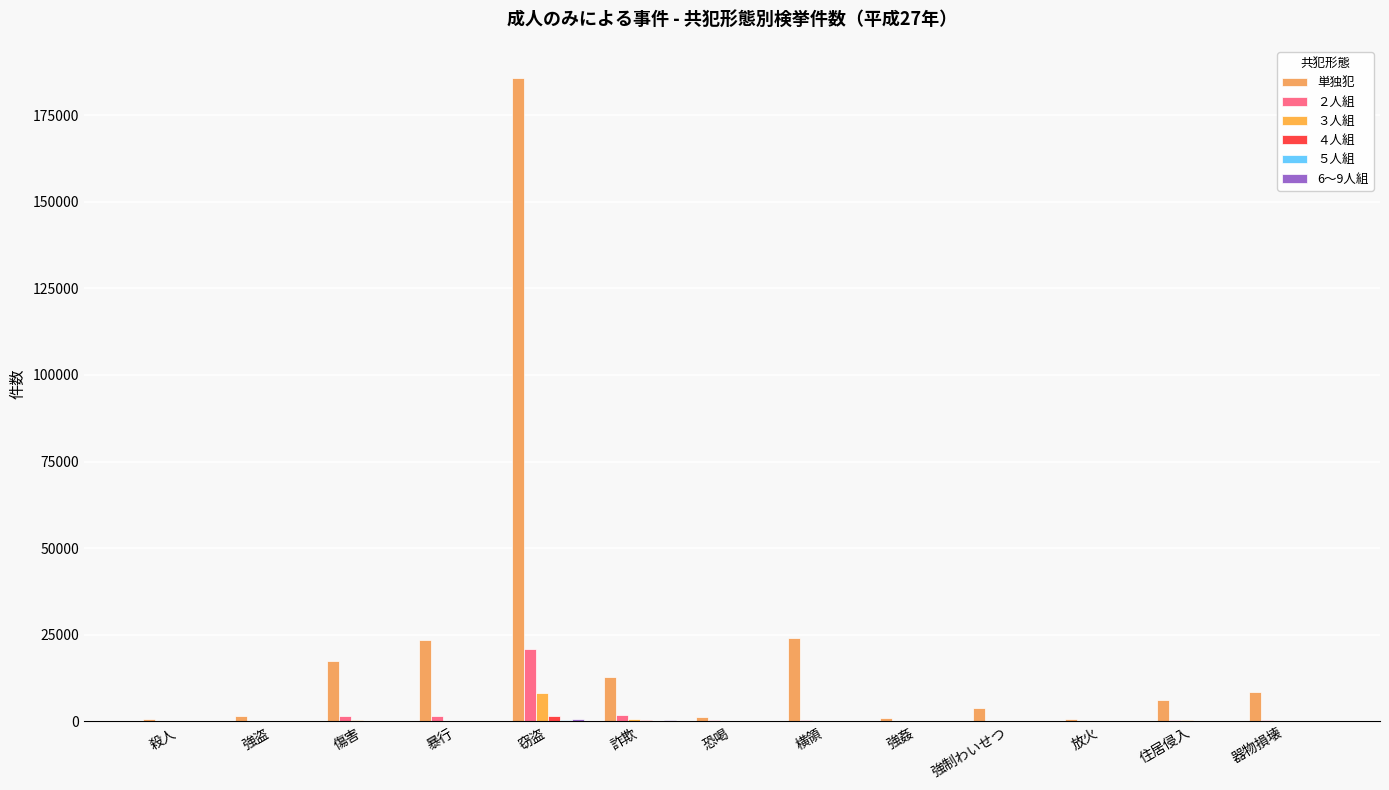

Which category has the lowest value in the 6～9人組 series?

強姦